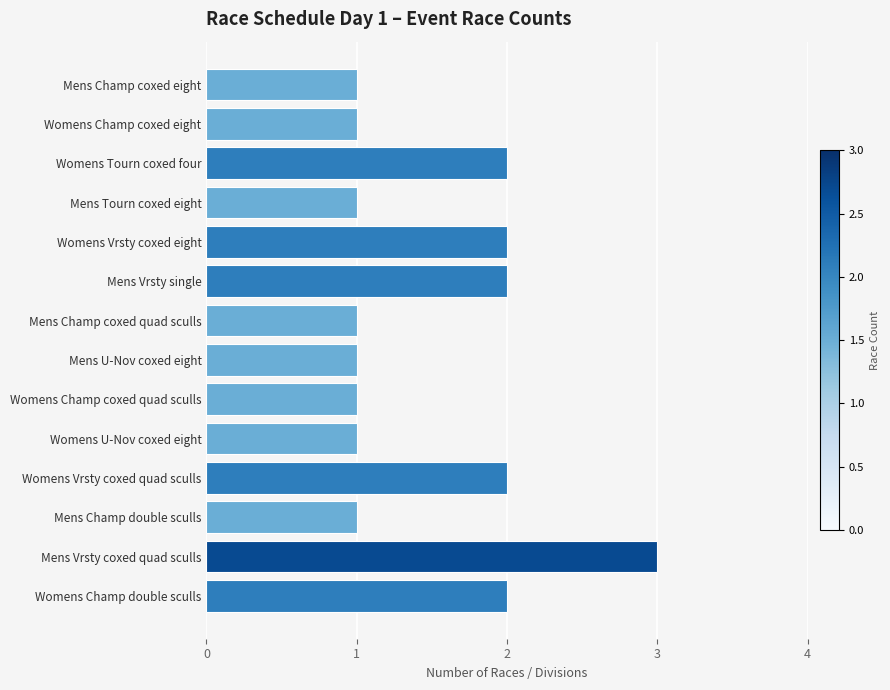

What is the difference between the maximum and minimum values?

2